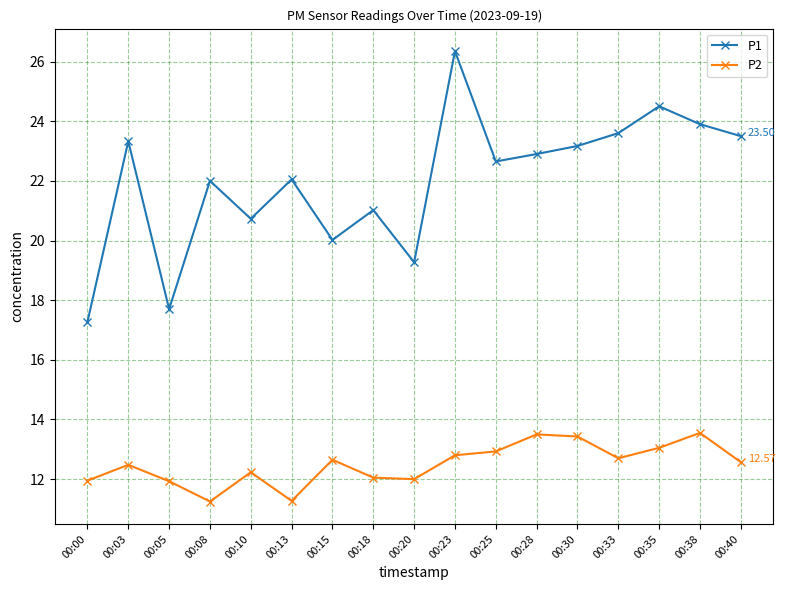

True or false: P1 and P2 cross at least once.

False